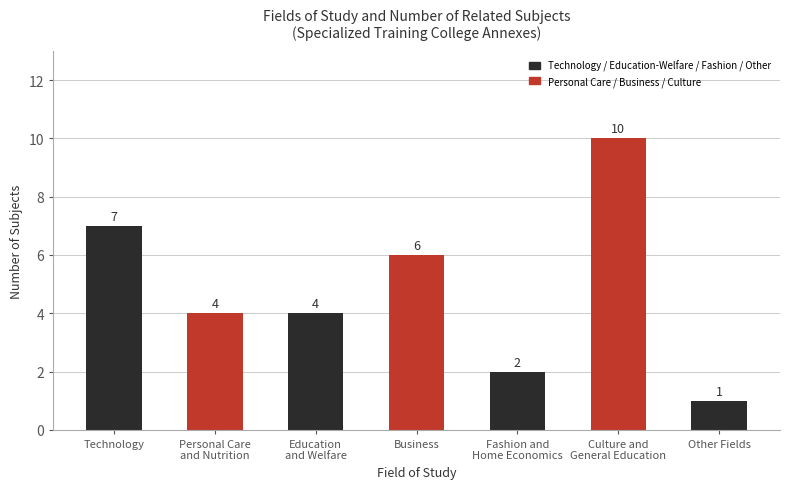

At which label does the data first exceed 4?

Technology